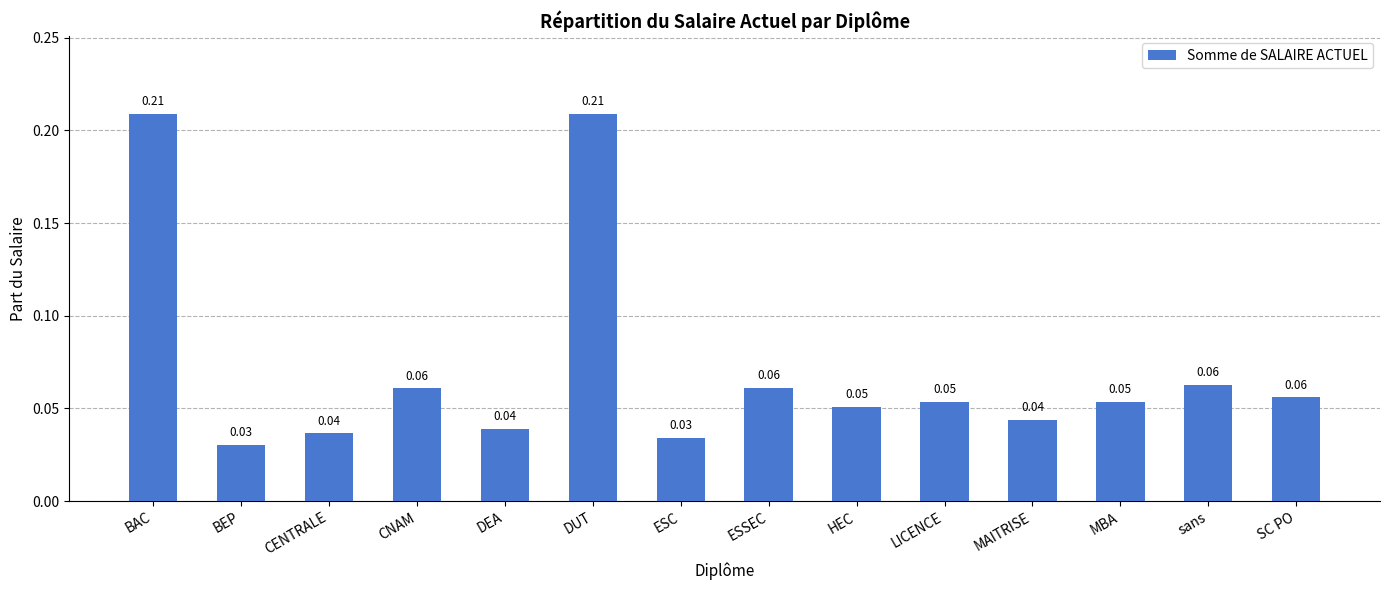

What is the label of the 8th bar from the left?

ESSEC